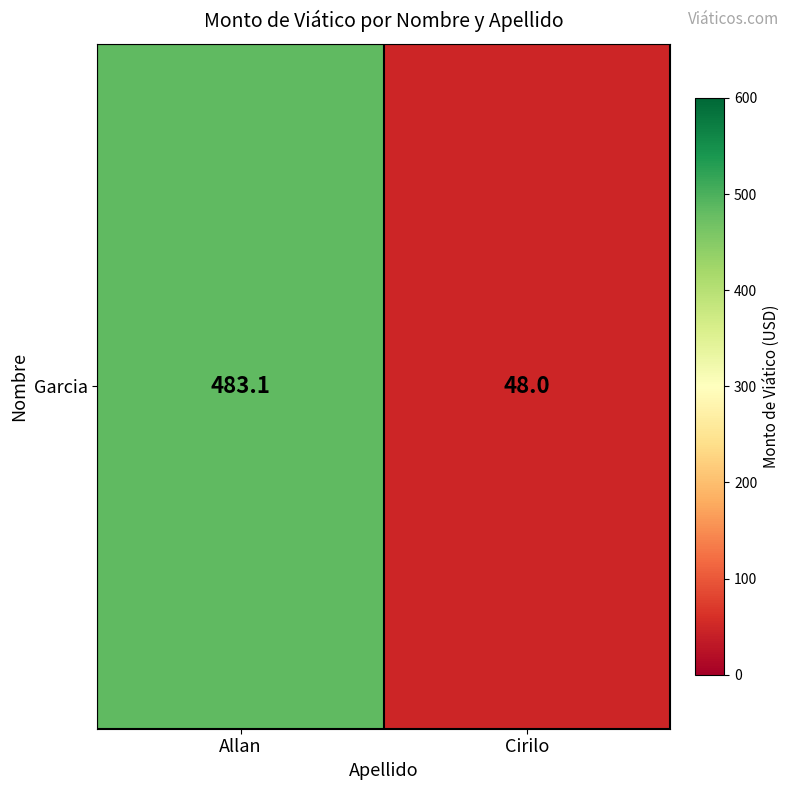

What is the maximum value shown in the chart?

483.1